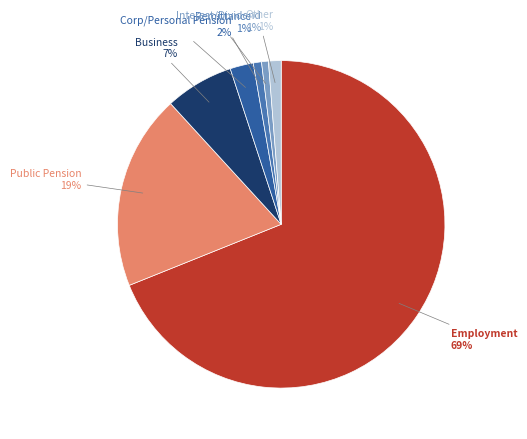

To the nearest percent, what is the difference between the largest and smallest slice percentages?

68%